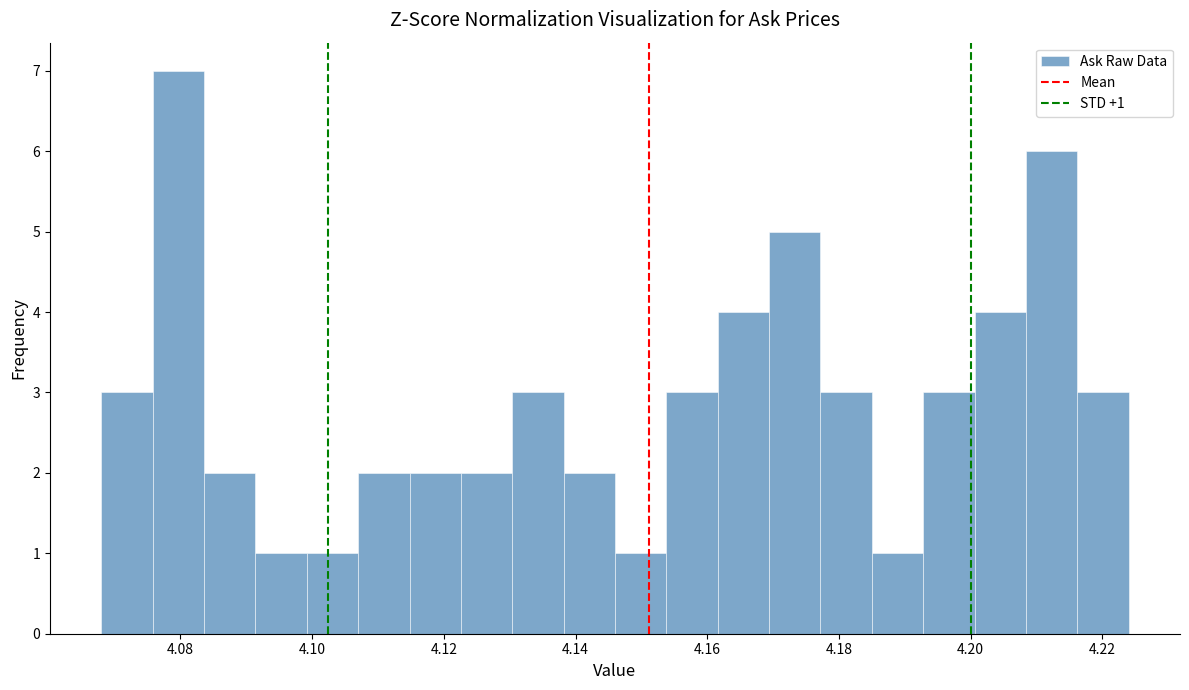

Around what value on the x-axis is the tallest bar? Give the approximate position of its centre, as read against the axis.

4.080